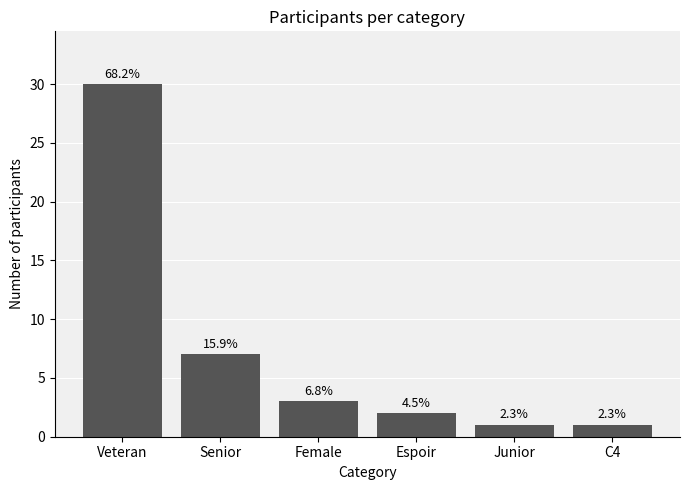

Where does the data first go above 3?

Veteran